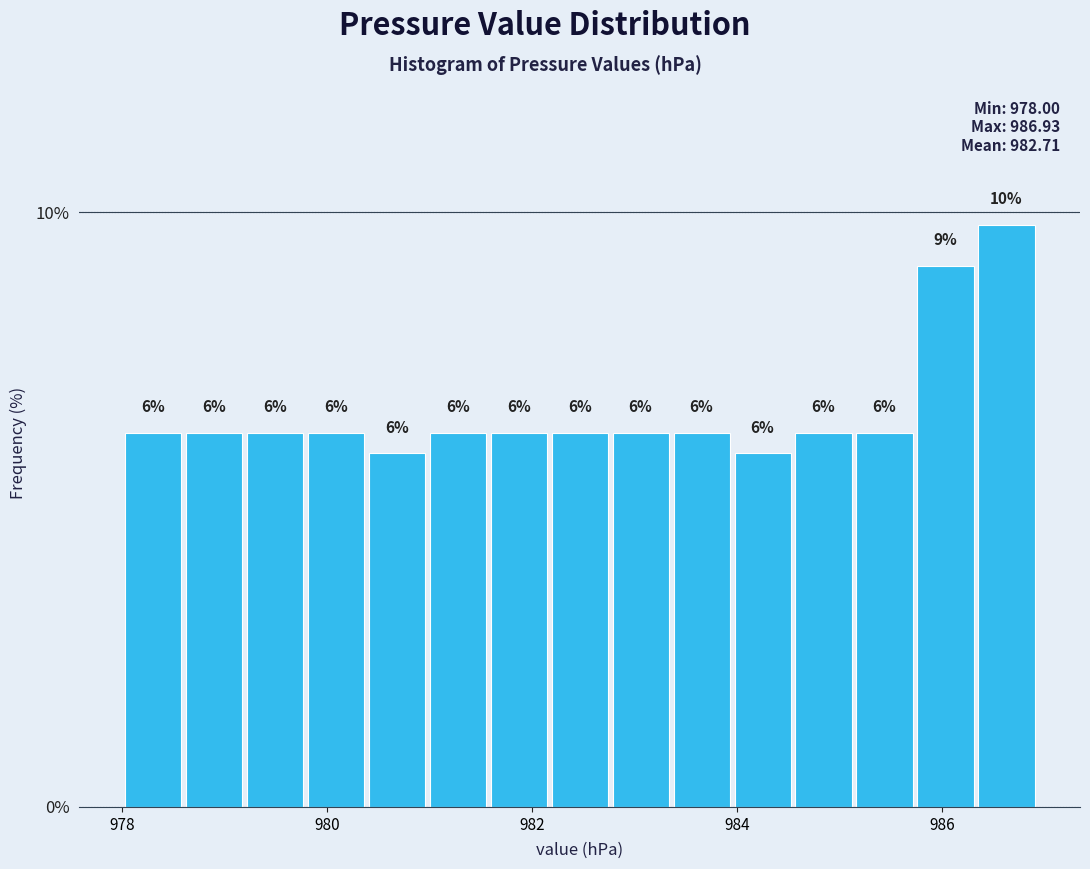

Around what value on the x-axis is the tallest bar? Give the approximate position of its centre, as read against the axis.

986.6